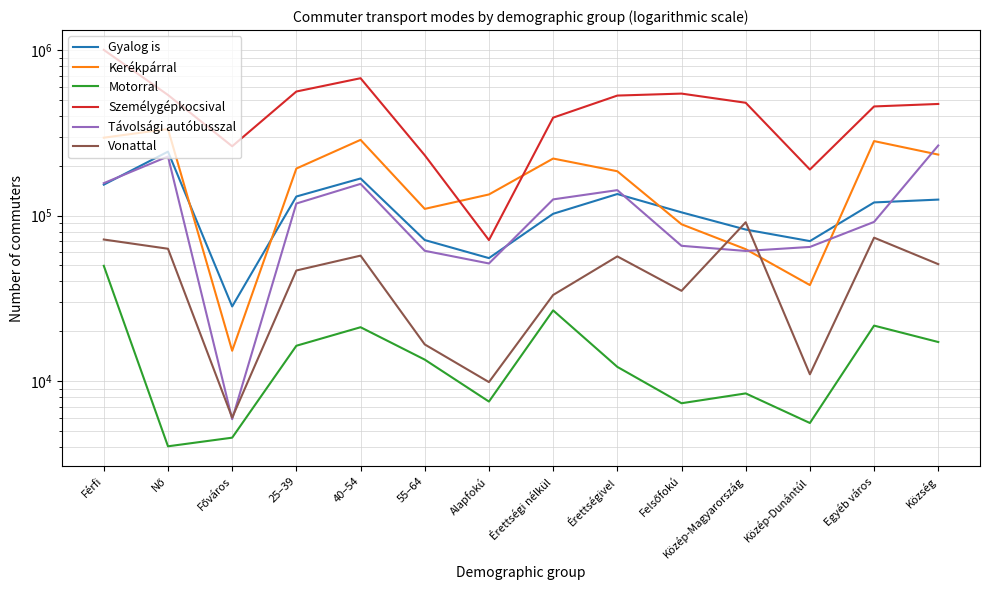

True or false: Gyalog is and Személygépkocsival cross at least once.

False